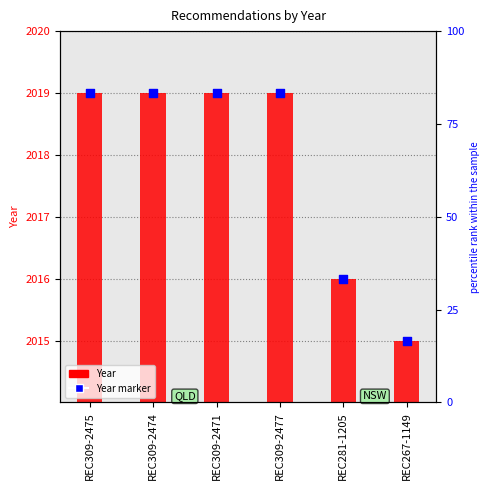

Which series contains the highest Y value?

Year marker